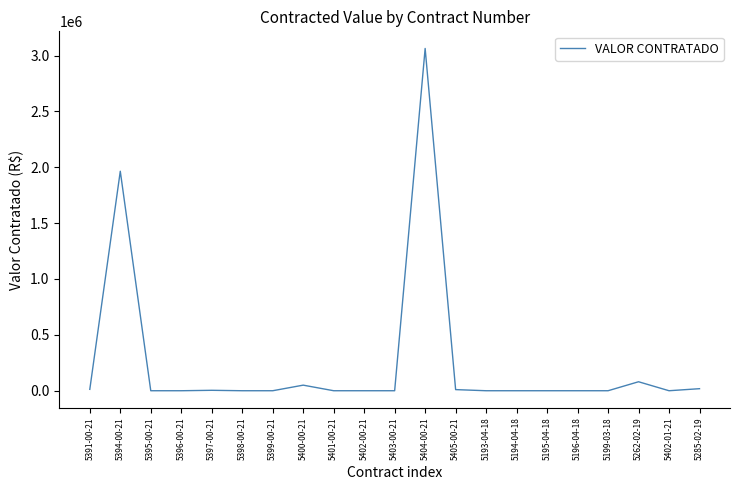

At which category does the data reach its first local peak?

5394-00-21